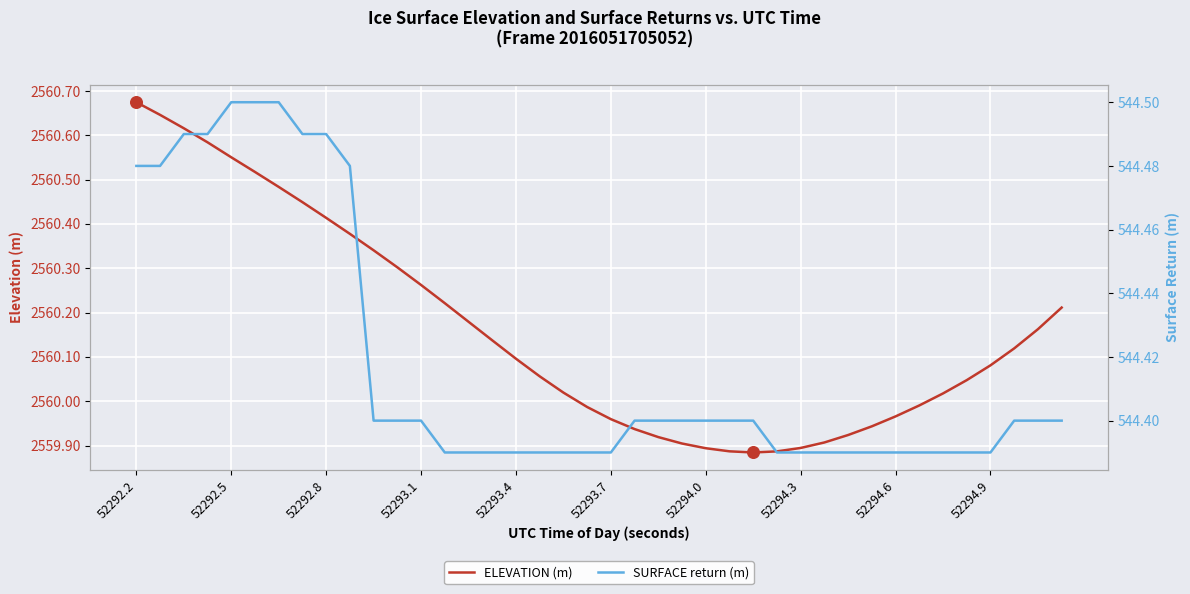

At how many categories does at least one series exceed 567?

40